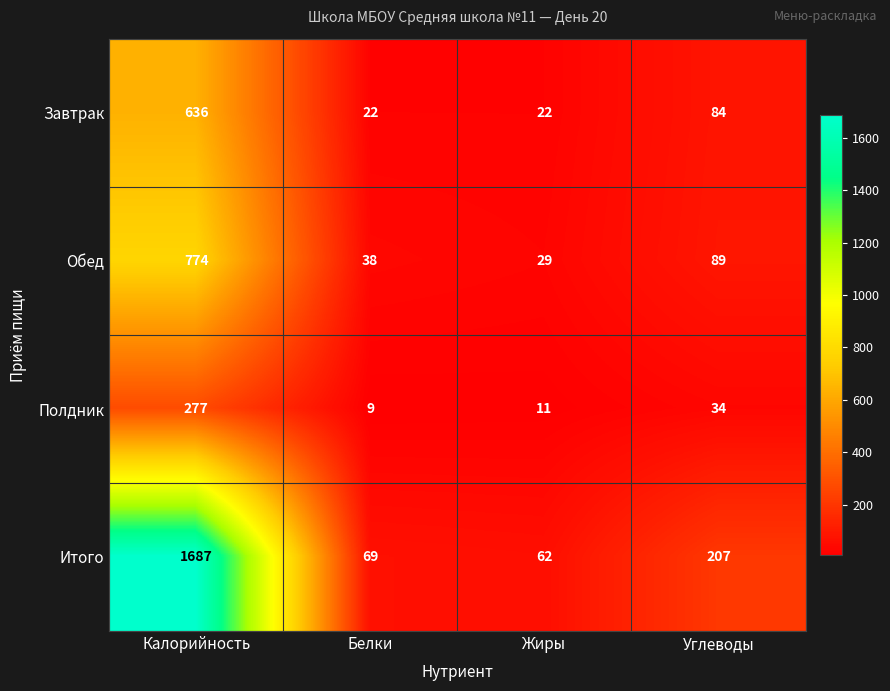

At Белки, list the series in order from largest to smallest.

Итого, Обед, Завтрак, Полдник